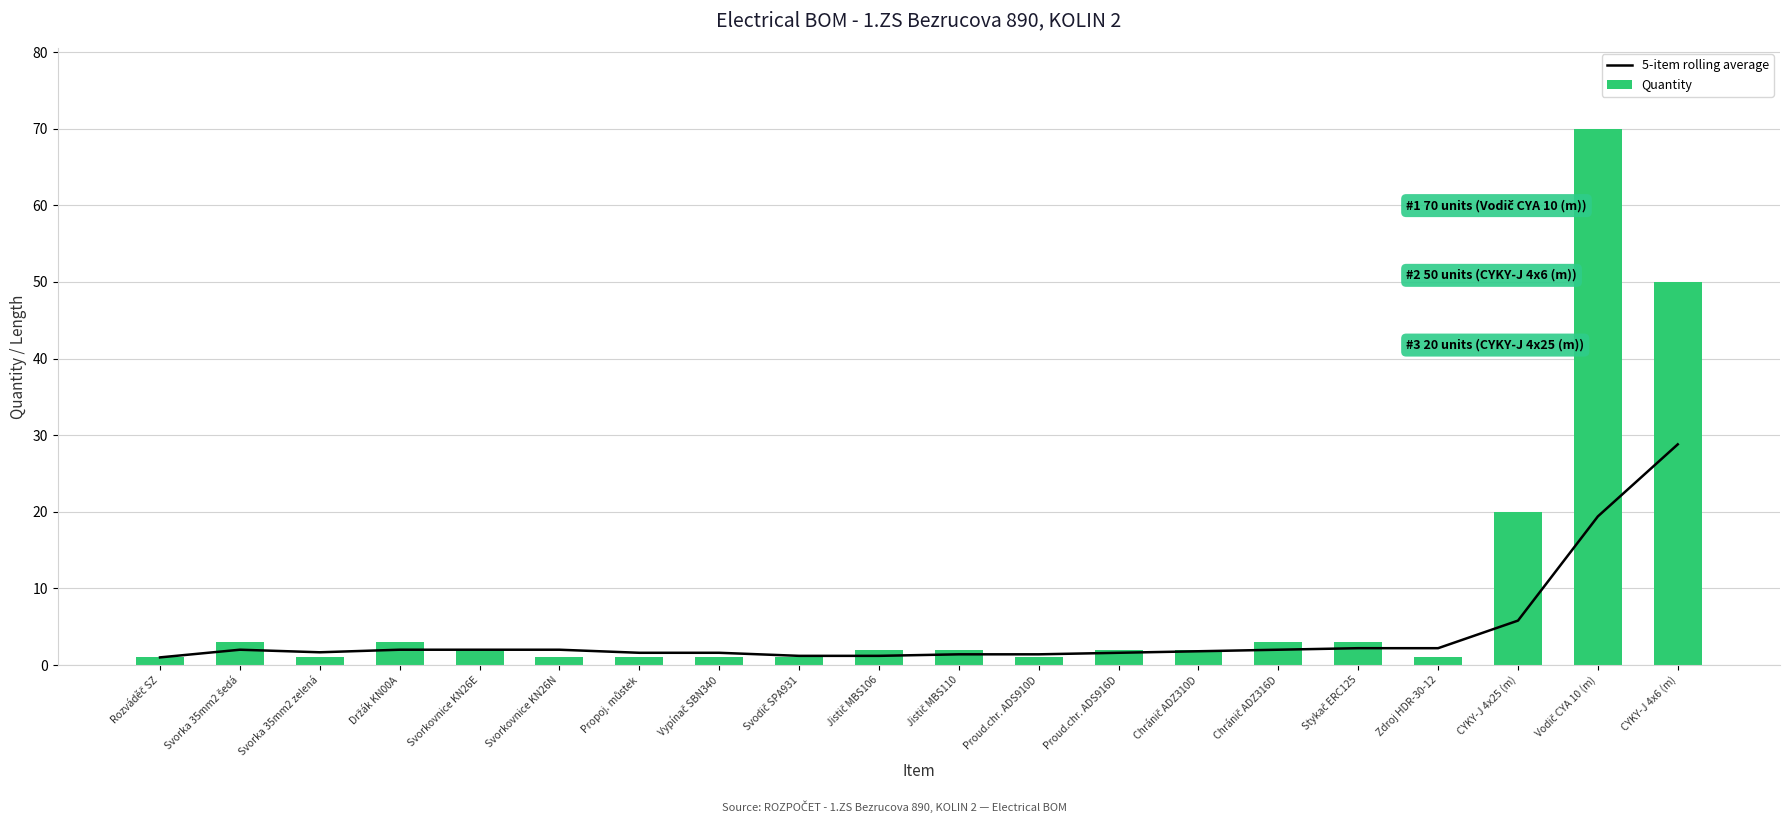

What are all the series names shown in the legend?

5-item rolling average, Quantity